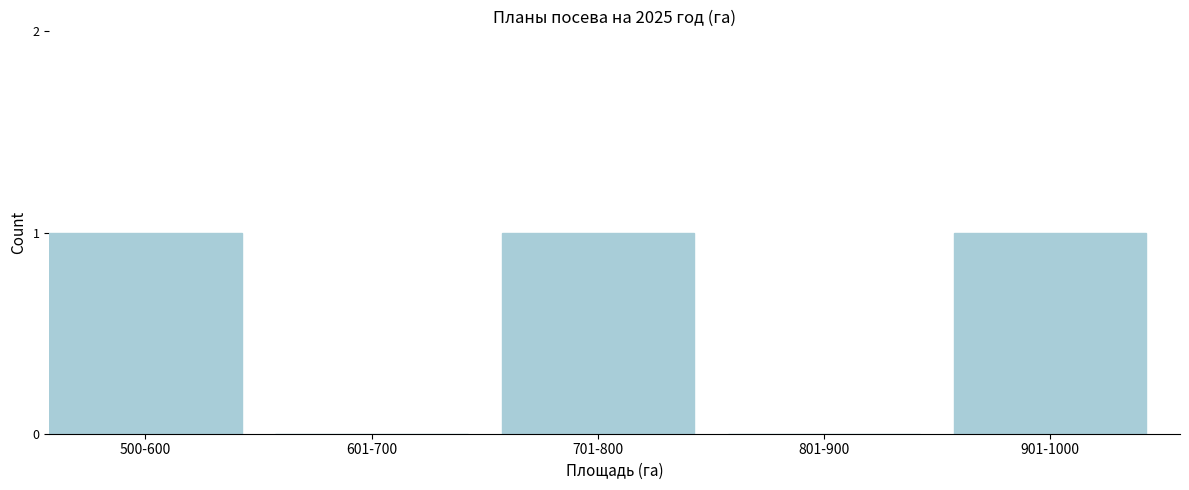

Reading left to right, extract all data points from this chart.

500-600=1	601-700=0	701-800=1	801-900=0	901-1000=1